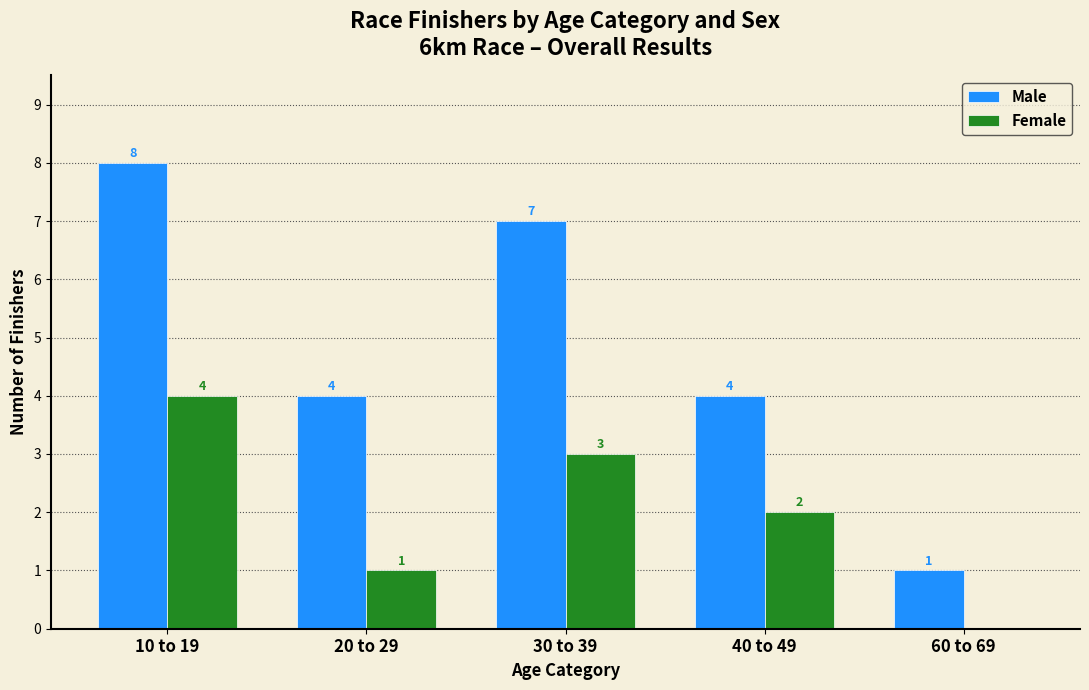

What value does the Male series have at 10 to 19?

8